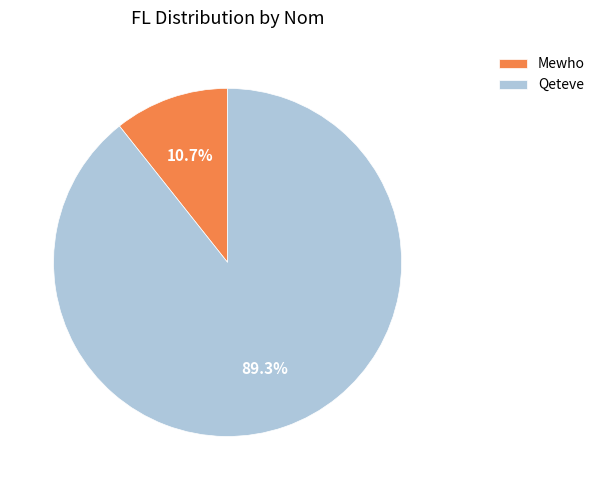

Rank the categories by value from highest to lowest.

Qeteve, Mewho